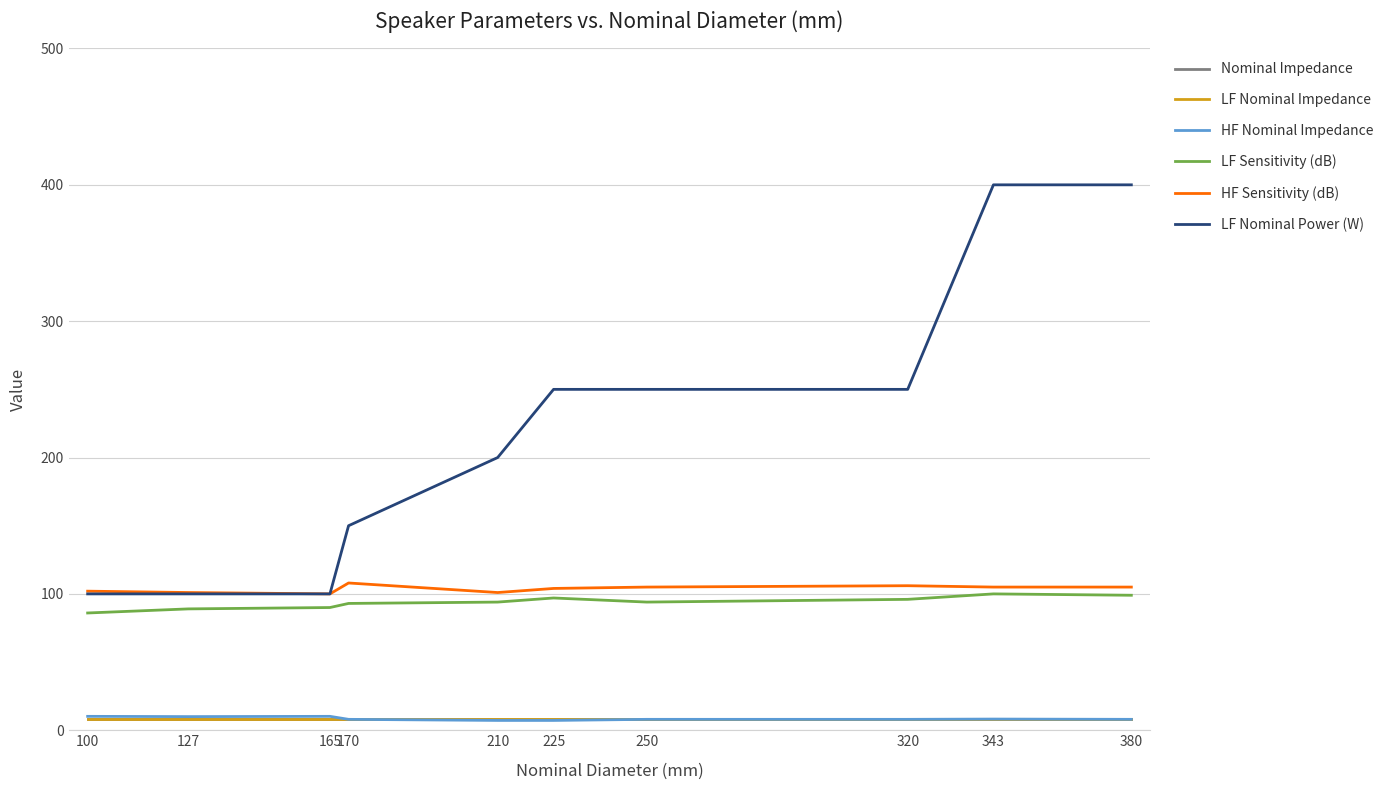

Does the chart have visible grid lines?

Yes